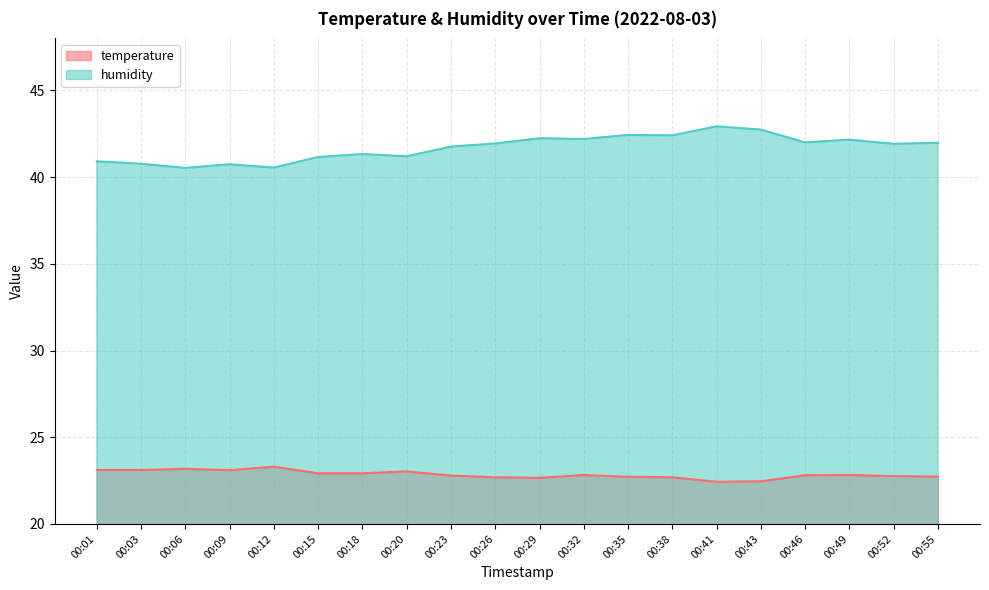

Which category has the highest value in the temperature series?

00:12